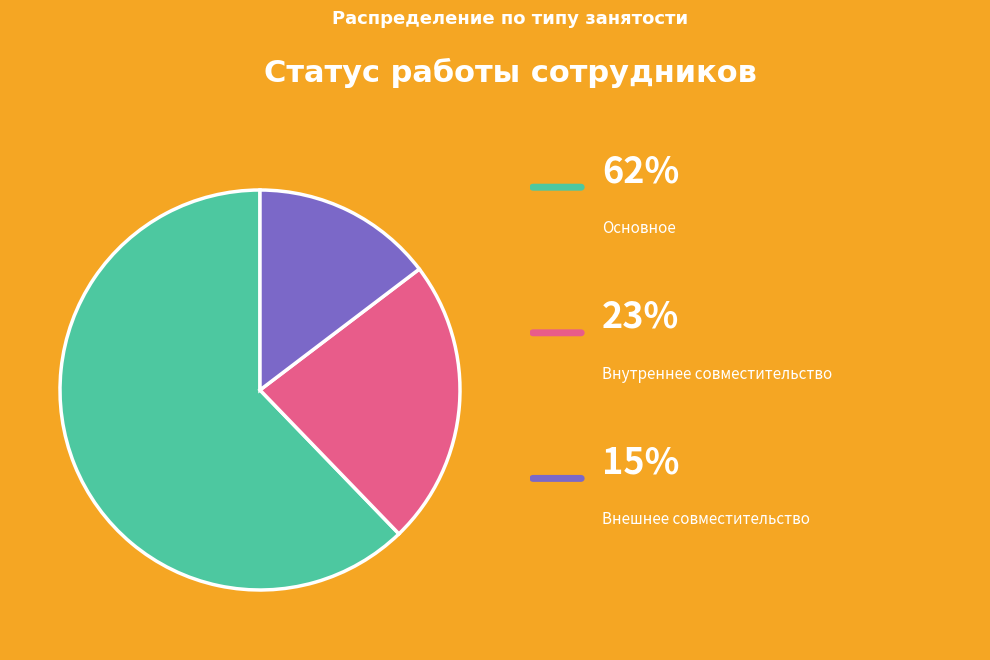

Is there any slice that represents more than half of the pie?

Yes